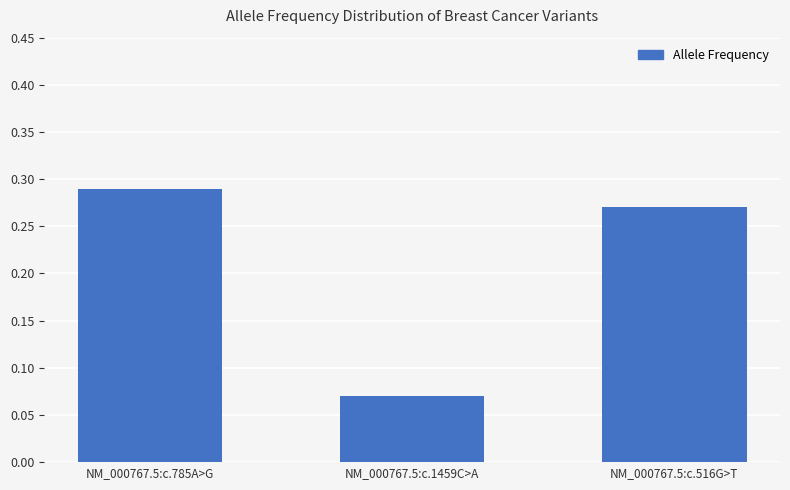

How many values are between 0 and 1?

3